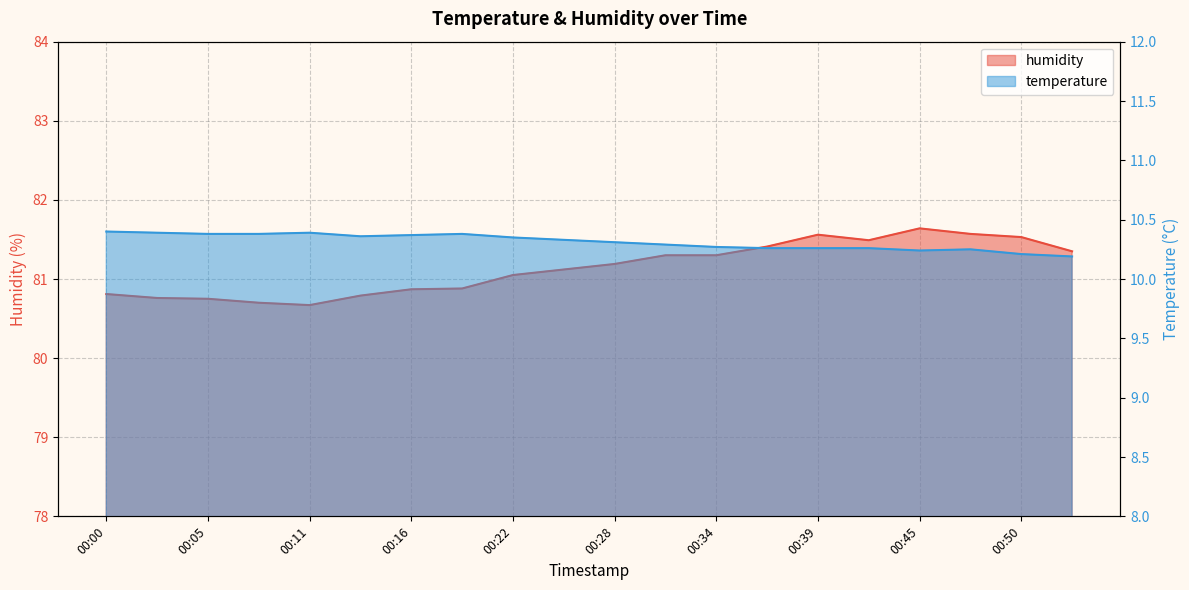

Reading left to right, what are all the values shown in this chart?

humidity: 00:00=80.8	00:02=80.8	00:05=80.8	00:08=80.7	00:11=80.7	00:13=80.8	00:16=80.9	00:19=80.9	00:22=81.0	00:25=81.1	00:28=81.2	00:31=81.3	00:34=81.3	00:36=81.4	00:39=81.6	00:42=81.5	00:45=81.6	00:47=81.6	00:50=81.5	00:53=81.3
temperature: 00:00=10.4	00:02=10.4	00:05=10.4	00:08=10.4	00:11=10.4	00:13=10.4	00:16=10.4	00:19=10.4	00:22=10.3	00:25=10.3	00:28=10.3	00:31=10.3	00:34=10.3	00:36=10.3	00:39=10.3	00:42=10.3	00:45=10.2	00:47=10.2	00:50=10.2	00:53=10.2